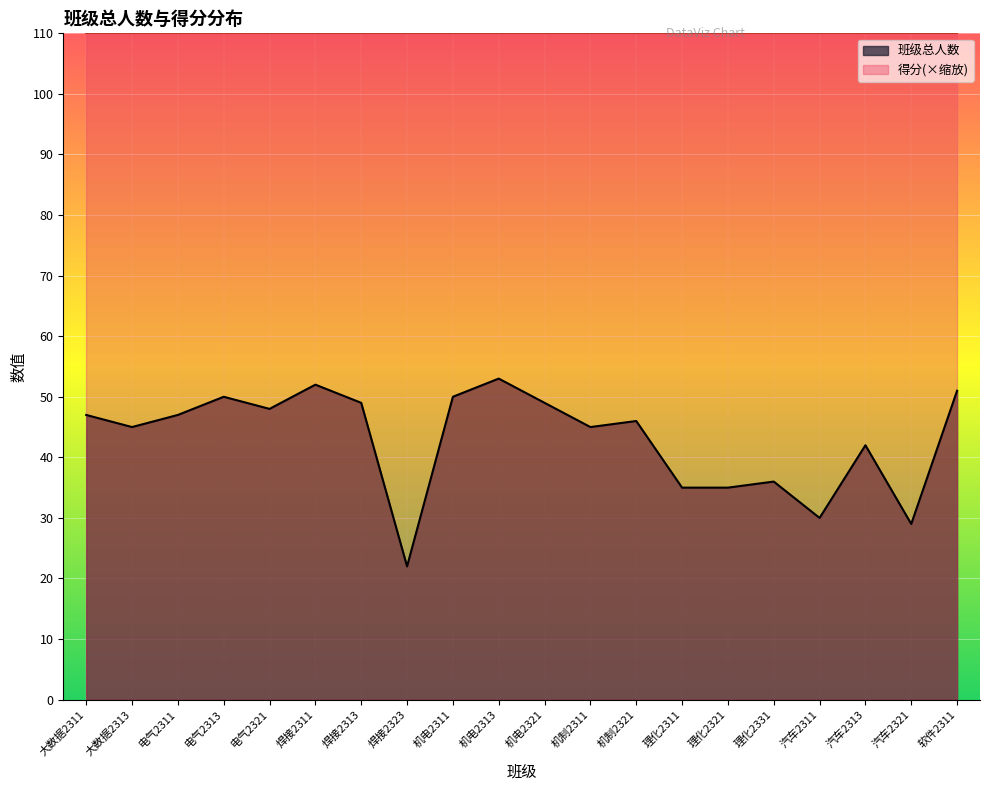

How many interior local peaks (higher than both neighbors) does the data have?

6